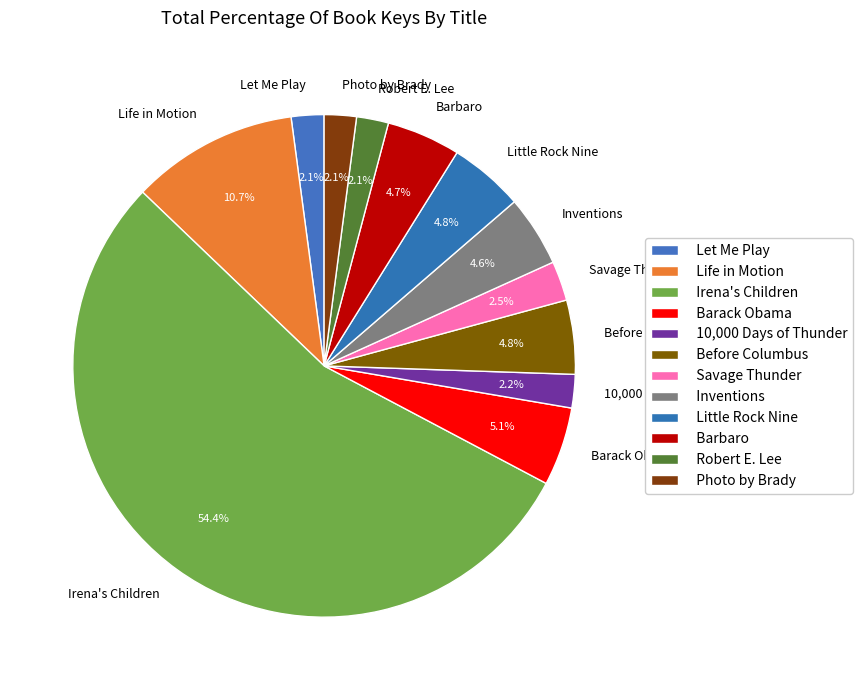

What percentage is the Barbaro slice, to the nearest percent?

5%